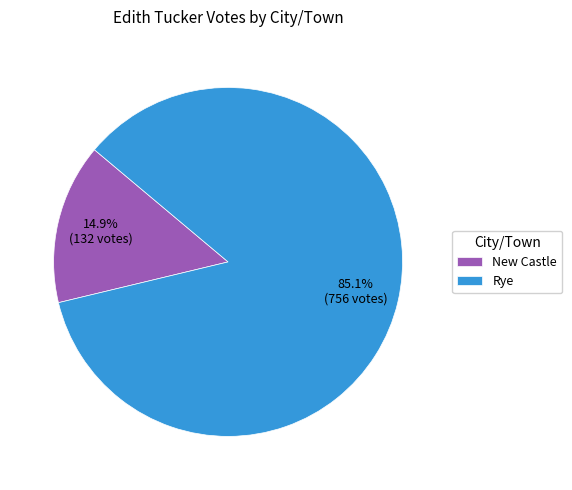

True or false: New Castle accounts for 15% of the total.

True